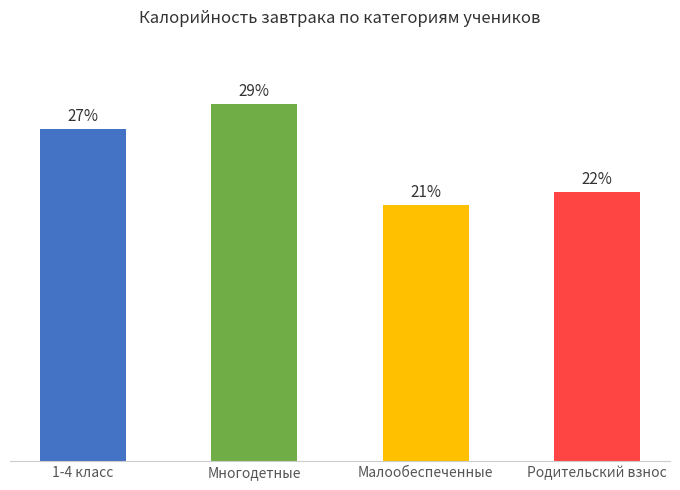

The chart shows a value of 125 at 1-4 класс. True or false?

False